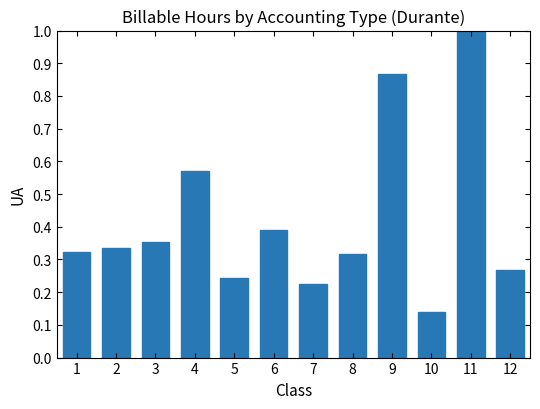

Count the values in the range 0 to 1.

12